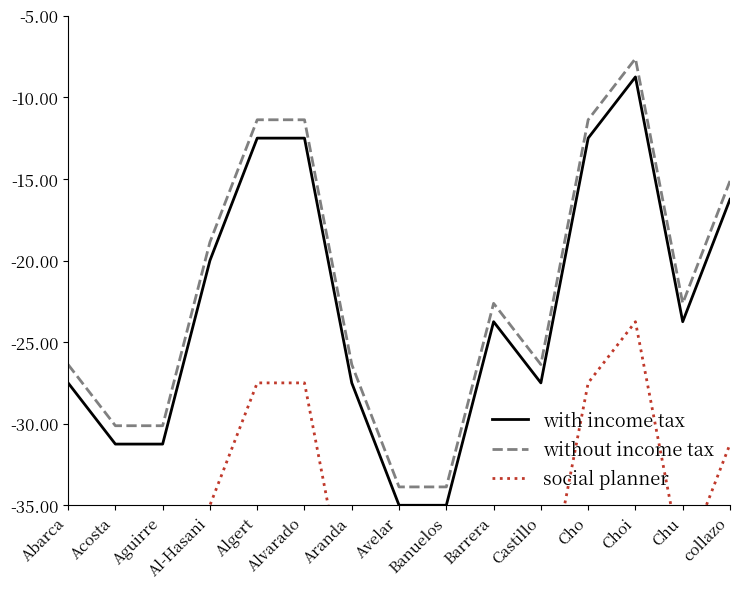

Which series has the widest spread of values?

with income tax